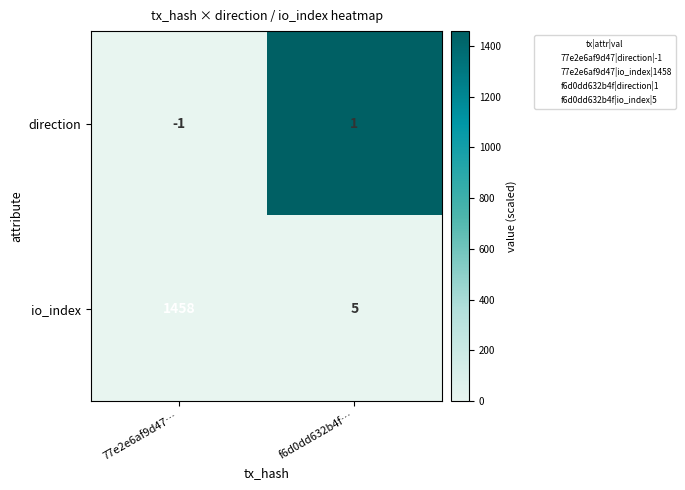

What is the difference between the maximum and minimum values in the io_index series?

1453